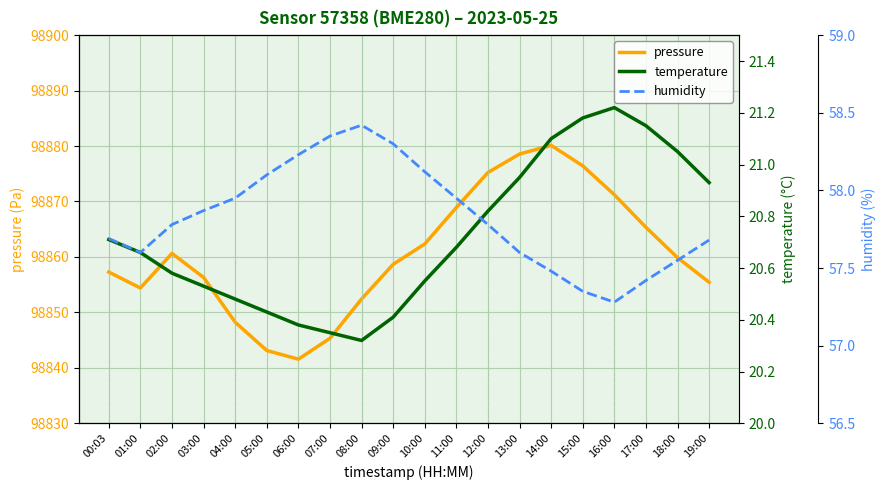

At which category does the chart reach its minimum across all series?

08:00